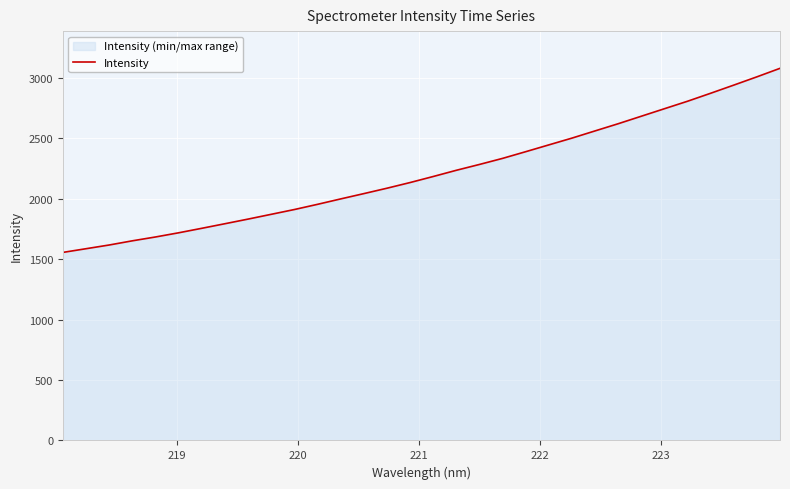

What is the sum of all values?

70928.1